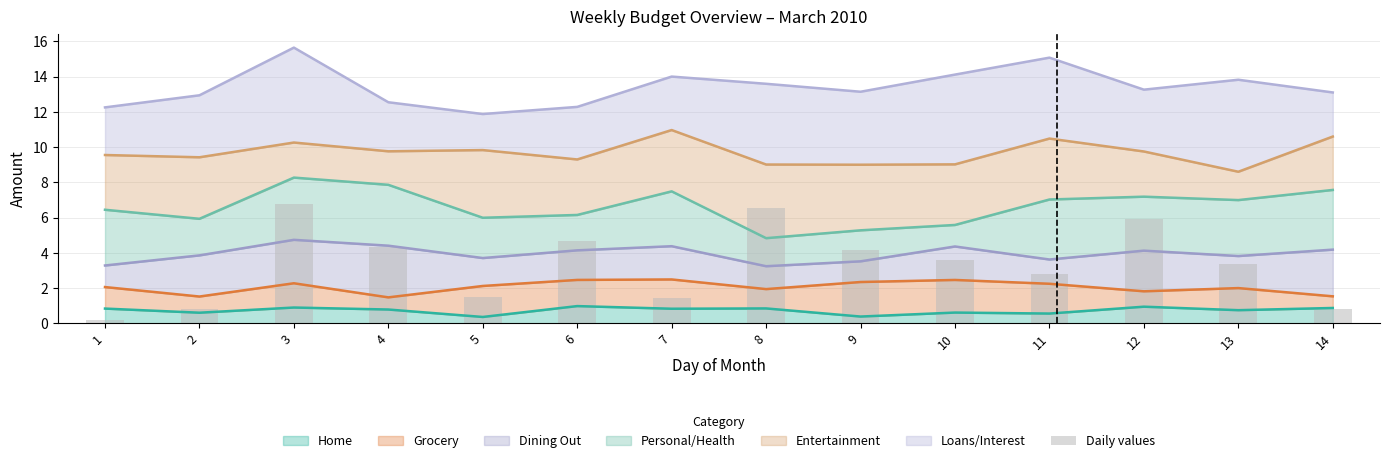

The chart shows a value of 4.3 at 4. True or false?

True